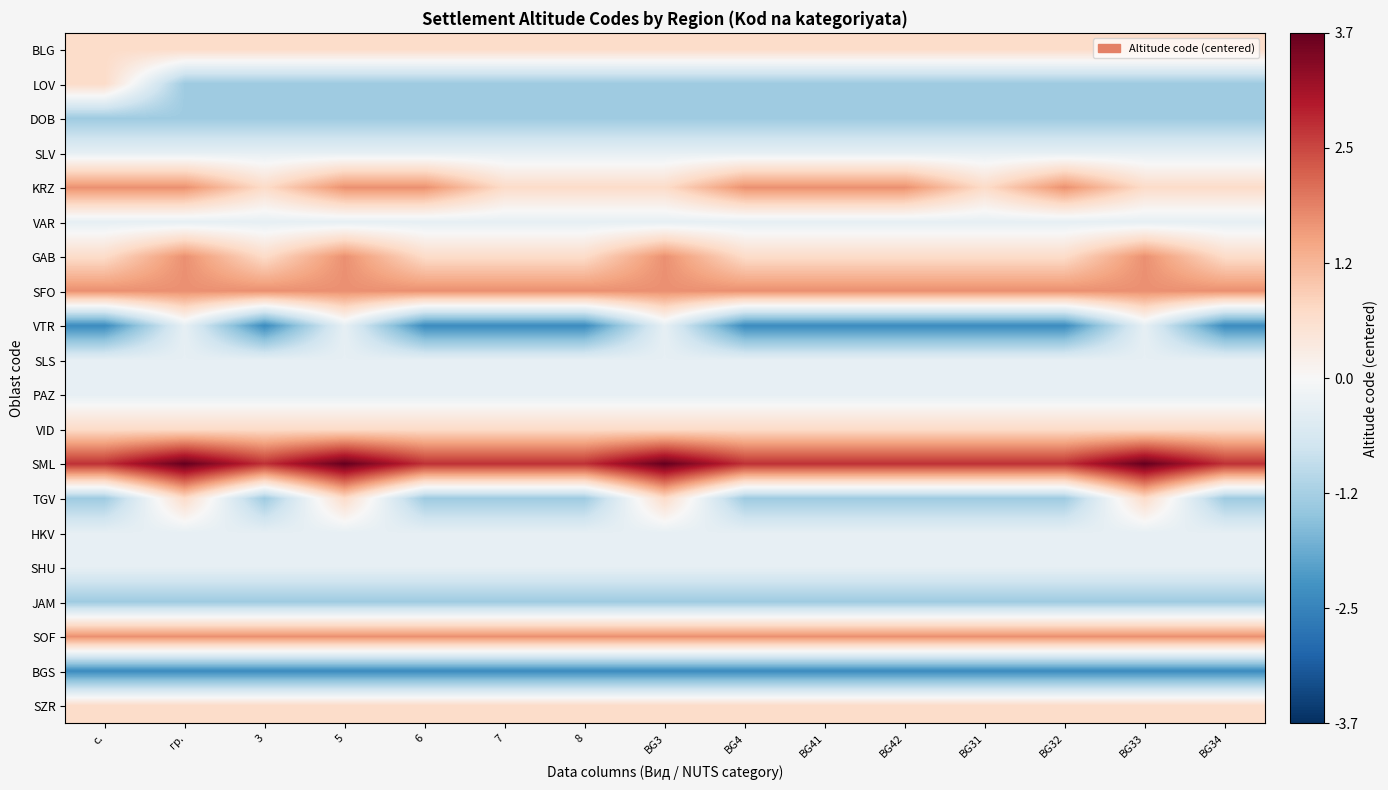

Reading left to right, what are all the values shown in this chart?

BLG: с.=0.7	гр.=0.7	3=0.7	5=0.7	6=0.7	7=0.7	8=0.7	BG3=0.7	BG4=0.7	BG41=0.7	BG42=0.7	BG31=0.7	BG32=0.7	BG33=0.7	BG34=0.7
LOV: с.=0.7	гр.=-1.3	3=-1.3	5=-1.3	6=-1.3	7=-1.3	8=-1.3	BG3=-1.3	BG4=-1.3	BG41=-1.3	BG42=-1.3	BG31=-1.3	BG32=-1.3	BG33=-1.3	BG34=-1.3
DOB: с.=-1.3	гр.=-1.3	3=-1.3	5=-1.3	6=-1.3	7=-1.3	8=-1.3	BG3=-1.3	BG4=-1.3	BG41=-1.3	BG42=-1.3	BG31=-1.3	BG32=-1.3	BG33=-1.3	BG34=-1.3
SLV: с.=-0.3	гр.=-0.3	3=-0.3	5=-0.3	6=-0.3	7=-0.3	8=-0.3	BG3=-0.3	BG4=-0.3	BG41=-0.3	BG42=-0.3	BG31=-0.3	BG32=-0.3	BG33=-0.3	BG34=-0.3
KRZ: с.=1.7	гр.=1.7	3=0.7	5=1.7	6=1.7	7=0.7	8=0.7	BG3=0.7	BG4=1.7	BG41=1.7	BG42=1.7	BG31=0.7	BG32=1.7	BG33=0.7	BG34=0.7
VAR: с.=-0.3	гр.=-0.3	3=-0.3	5=-0.3	6=-0.3	7=-0.3	8=-0.3	BG3=-0.3	BG4=-0.3	BG41=-0.3	BG42=-0.3	BG31=-0.3	BG32=-0.3	BG33=-0.3	BG34=-0.3
GAB: с.=0.7	гр.=1.7	3=0.7	5=1.7	6=0.7	7=0.7	8=0.7	BG3=1.7	BG4=0.7	BG41=0.7	BG42=0.7	BG31=0.7	BG32=0.7	BG33=1.7	BG34=0.7
SFO: с.=1.7	гр.=1.7	3=1.7	5=1.7	6=1.7	7=1.7	8=1.7	BG3=1.7	BG4=1.7	BG41=1.7	BG42=1.7	BG31=1.7	BG32=1.7	BG33=1.7	BG34=1.7
VTR: с.=-2.3	гр.=-0.3	3=-2.3	5=-0.3	6=-2.3	7=-2.3	8=-2.3	BG3=-0.3	BG4=-2.3	BG41=-2.3	BG42=-2.3	BG31=-2.3	BG32=-2.3	BG33=-0.3	BG34=-2.3
SLS: с.=-0.3	гр.=-0.3	3=-0.3	5=-0.3	6=-0.3	7=-0.3	8=-0.3	BG3=-0.3	BG4=-0.3	BG41=-0.3	BG42=-0.3	BG31=-0.3	BG32=-0.3	BG33=-0.3	BG34=-0.3
PAZ: с.=-0.3	гр.=-0.3	3=-0.3	5=-0.3	6=-0.3	7=-0.3	8=-0.3	BG3=-0.3	BG4=-0.3	BG41=-0.3	BG42=-0.3	BG31=-0.3	BG32=-0.3	BG33=-0.3	BG34=-0.3
VID: с.=0.7	гр.=0.7	3=0.7	5=0.7	6=0.7	7=0.7	8=0.7	BG3=0.7	BG4=0.7	BG41=0.7	BG42=0.7	BG31=0.7	BG32=0.7	BG33=0.7	BG34=0.7
SML: с.=2.7	гр.=3.7	3=2.7	5=3.7	6=2.7	7=2.7	8=2.7	BG3=3.7	BG4=2.7	BG41=2.7	BG42=2.7	BG31=2.7	BG32=2.7	BG33=3.7	BG34=2.7
TGV: с.=-1.3	гр.=0.7	3=-1.3	5=0.7	6=-1.3	7=-1.3	8=-1.3	BG3=0.7	BG4=-1.3	BG41=-1.3	BG42=-1.3	BG31=-1.3	BG32=-1.3	BG33=0.7	BG34=-1.3
HKV: с.=-0.3	гр.=-0.3	3=-0.3	5=-0.3	6=-0.3	7=-0.3	8=-0.3	BG3=-0.3	BG4=-0.3	BG41=-0.3	BG42=-0.3	BG31=-0.3	BG32=-0.3	BG33=-0.3	BG34=-0.3
SHU: с.=-0.3	гр.=-0.3	3=-0.3	5=-0.3	6=-0.3	7=-0.3	8=-0.3	BG3=-0.3	BG4=-0.3	BG41=-0.3	BG42=-0.3	BG31=-0.3	BG32=-0.3	BG33=-0.3	BG34=-0.3
JAM: с.=-1.3	гр.=-1.3	3=-1.3	5=-1.3	6=-1.3	7=-1.3	8=-1.3	BG3=-1.3	BG4=-1.3	BG41=-1.3	BG42=-1.3	BG31=-1.3	BG32=-1.3	BG33=-1.3	BG34=-1.3
SOF: с.=1.7	гр.=1.7	3=1.7	5=1.7	6=1.7	7=1.7	8=1.7	BG3=1.7	BG4=1.7	BG41=1.7	BG42=1.7	BG31=1.7	BG32=1.7	BG33=1.7	BG34=1.7
BGS: с.=-2.3	гр.=-2.3	3=-2.3	5=-2.3	6=-2.3	7=-2.3	8=-2.3	BG3=-2.3	BG4=-2.3	BG41=-2.3	BG42=-2.3	BG31=-2.3	BG32=-2.3	BG33=-2.3	BG34=-2.3
SZR: с.=0.7	гр.=0.7	3=0.7	5=0.7	6=0.7	7=0.7	8=0.7	BG3=0.7	BG4=0.7	BG41=0.7	BG42=0.7	BG31=0.7	BG32=0.7	BG33=0.7	BG34=0.7